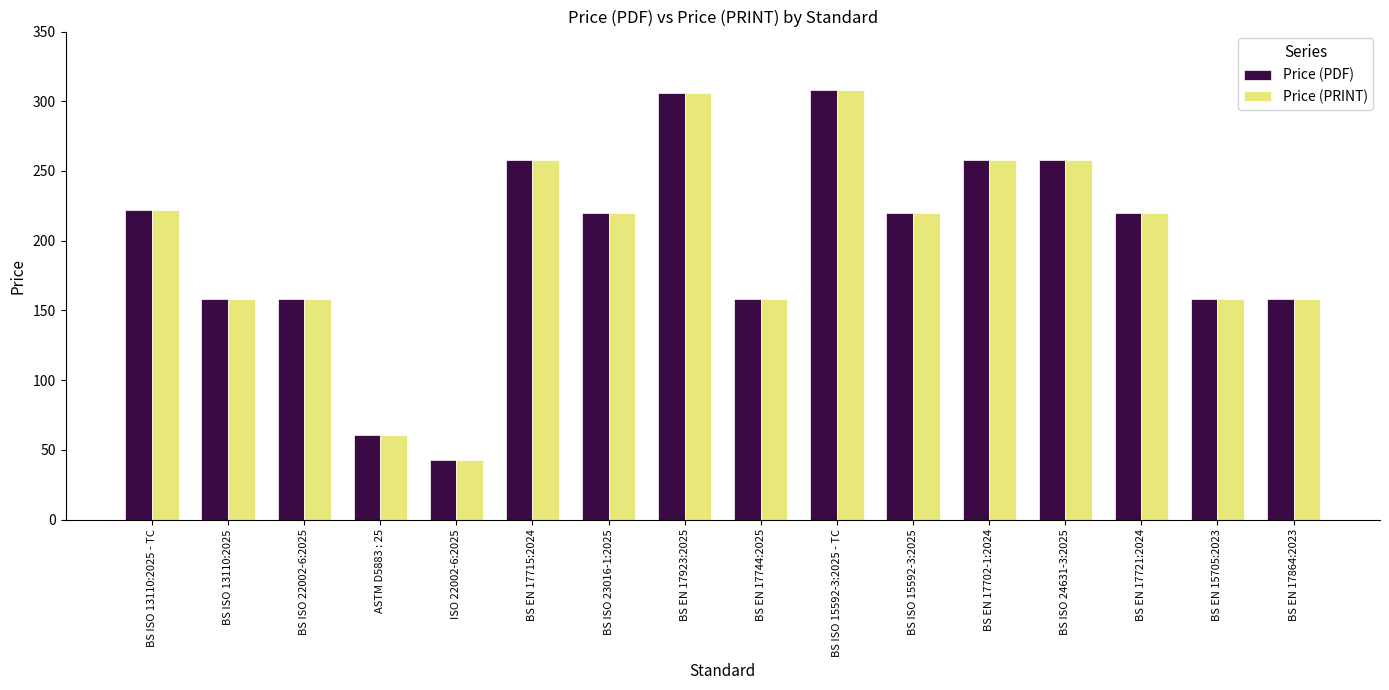

How many Price (PRINT) values are between 158 and 258?

12